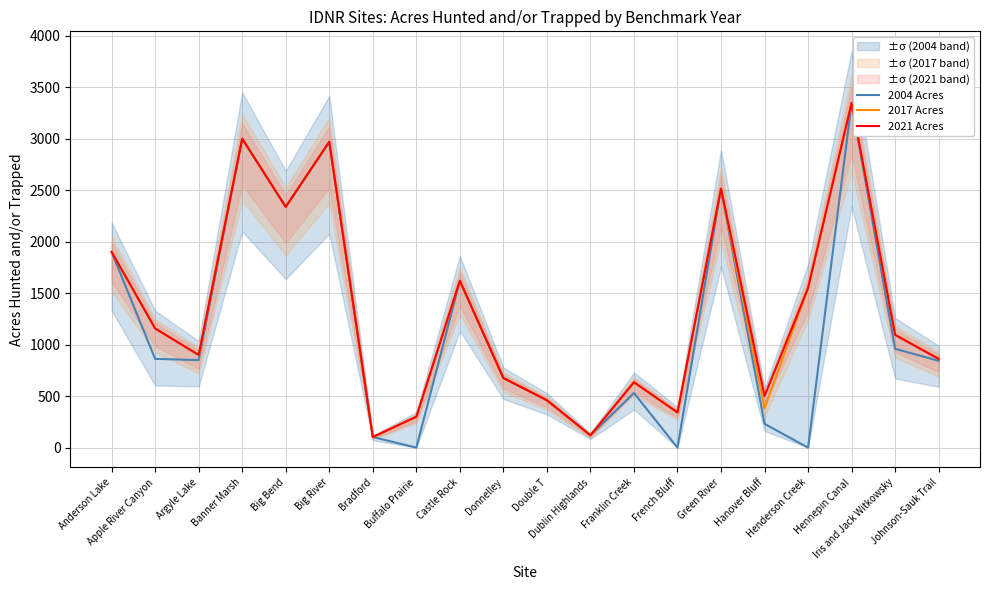

True or false: 2017 Acres and 2021 Acres intersect in this chart.

False